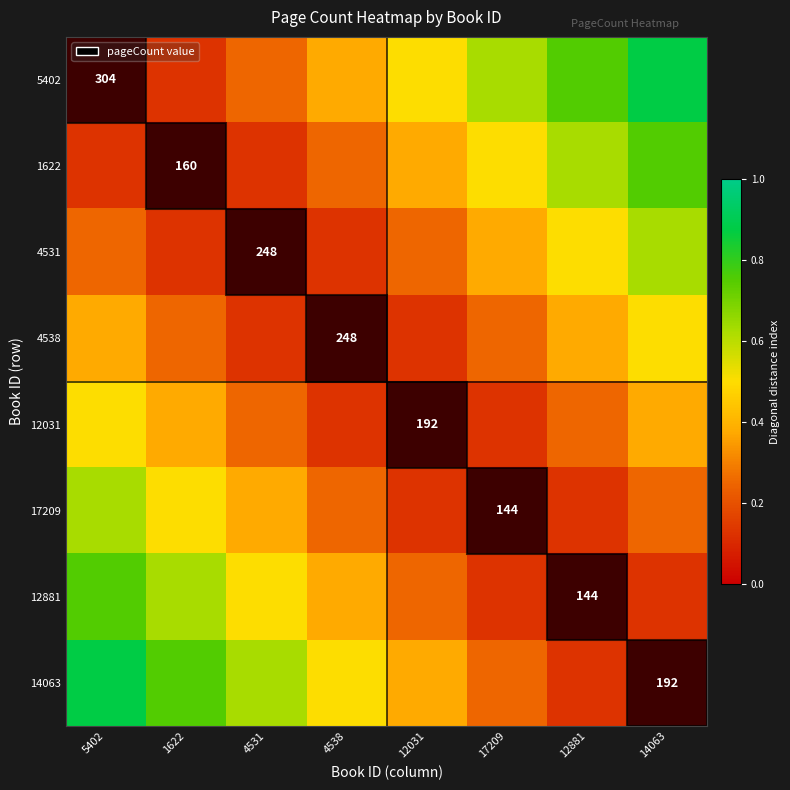

What is the difference between the maximum and second lowest values in the 1622 series?

0.6